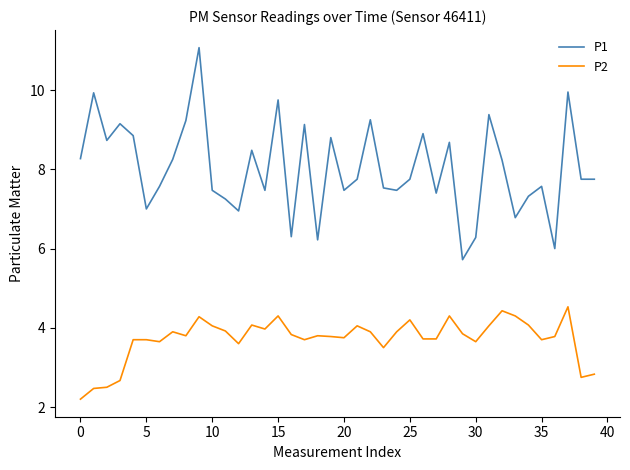

What is the sum of all P1 values?

320.8